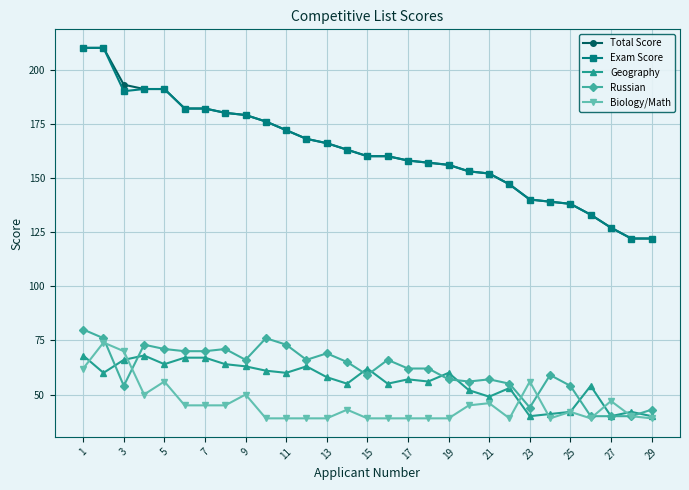

True or false: Geography has more than 0 points higher than both neighbors.

True